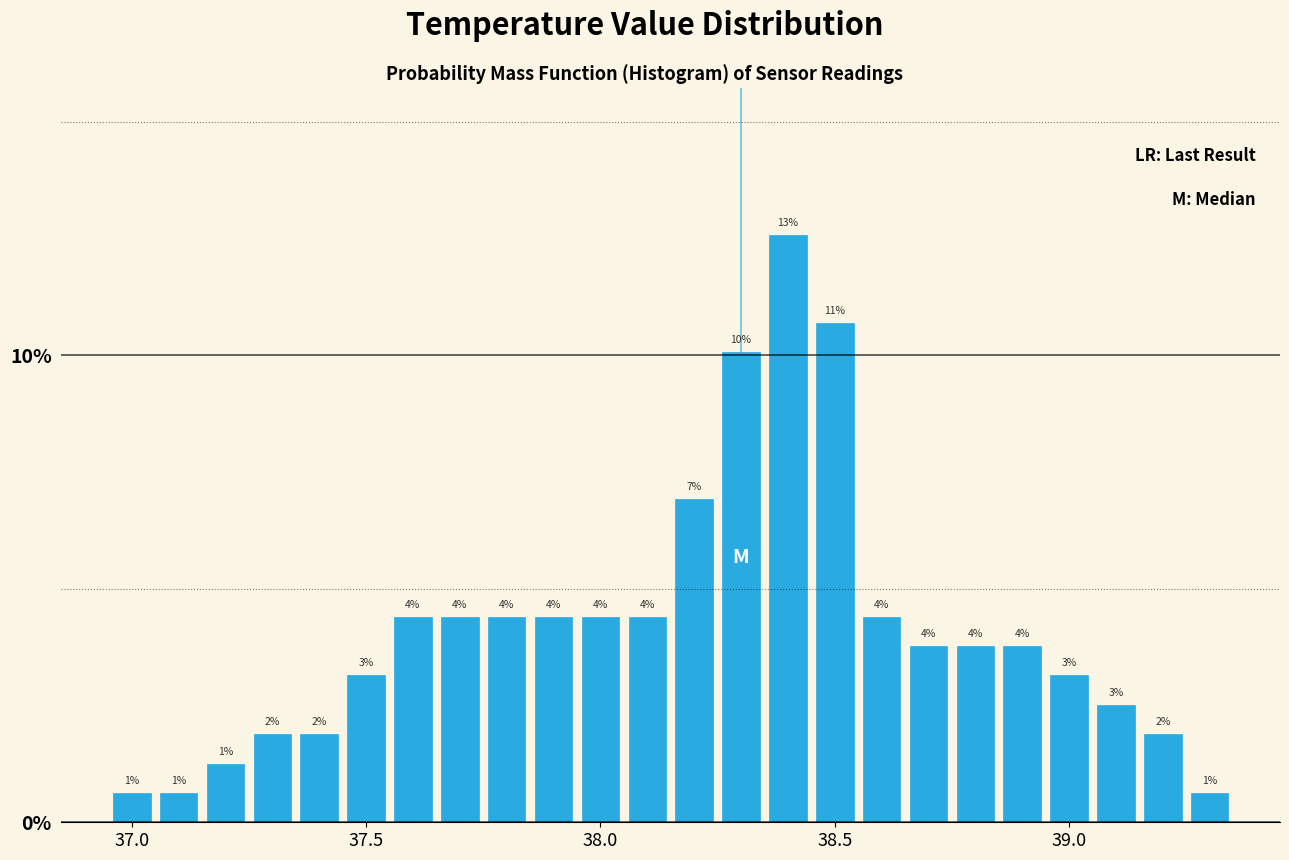

Read against the x-axis, roughly where is the centre of the tallest bar?

38.40